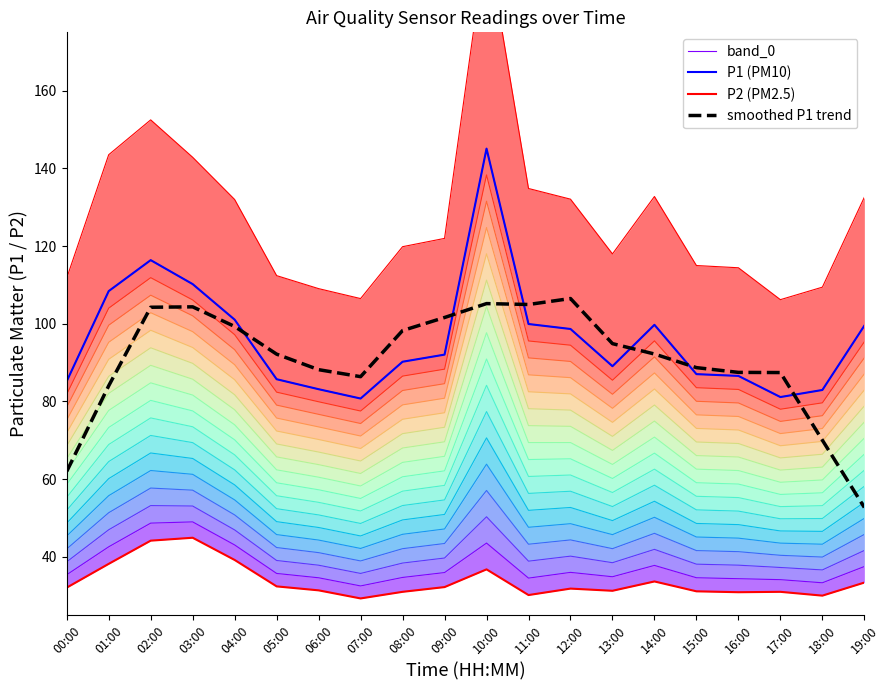

Which category has the highest value in the P2 (PM2.5) series?

03:00